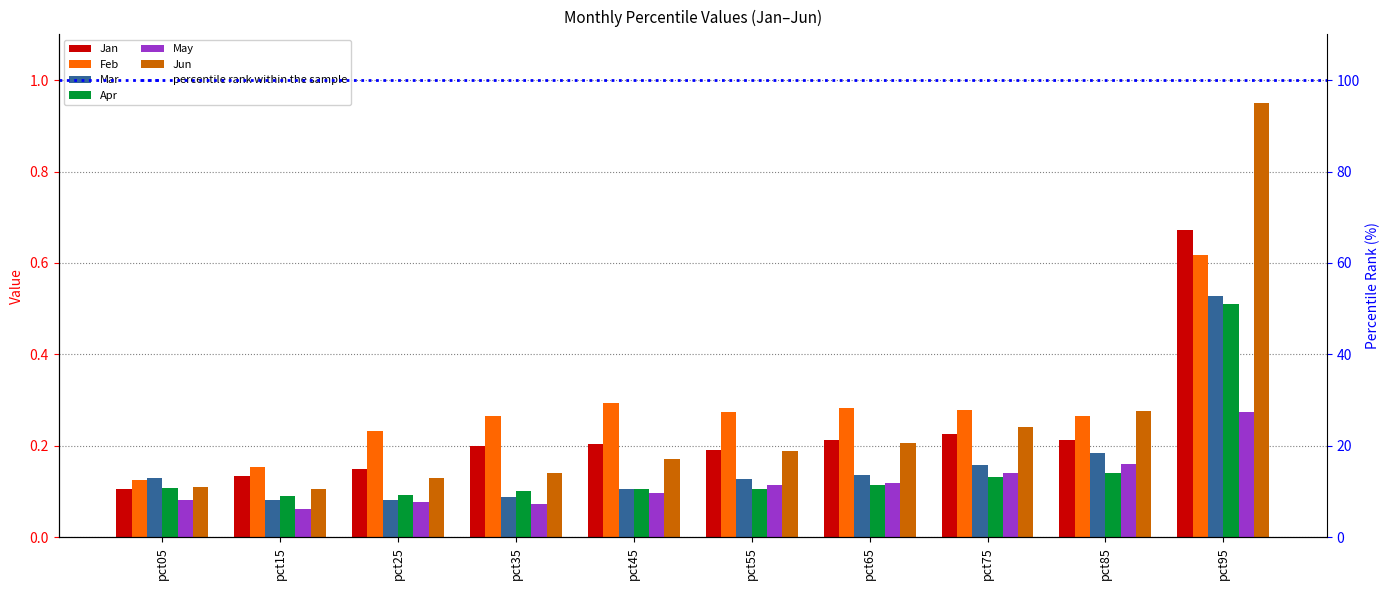

Which series has the largest range (max minus min)?

Jun